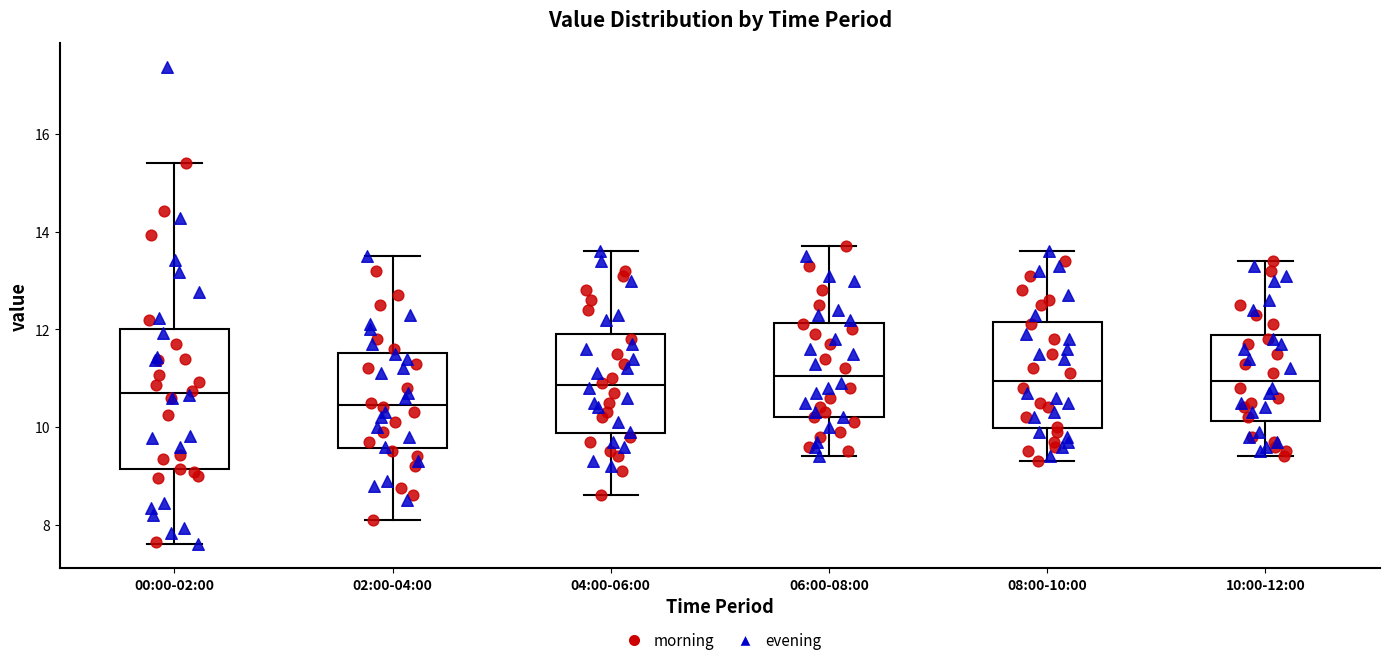

Reading left to right, transcribe this box plot: for each box, give where its median line is, the range the box spans, and where its two whiskers end, as read against the y-axis. The values are not printed on the chart, so give them approximately, as read against the axis.

00:00-02:00: median 10.6, box 9.2 to 12.0, whiskers 7.6 to 15.4
02:00-04:00: median 10.4, box 9.6 to 11.6, whiskers 8.2 to 13.6
04:00-06:00: median 10.8, box 9.8 to 12.0, whiskers 8.6 to 13.6
06:00-08:00: median 11.0, box 10.2 to 12.2, whiskers 9.4 to 13.8
08:00-10:00: median 11.0, box 10.0 to 12.2, whiskers 9.4 to 13.6
10:00-12:00: median 11.0, box 10.2 to 11.8, whiskers 9.4 to 13.4